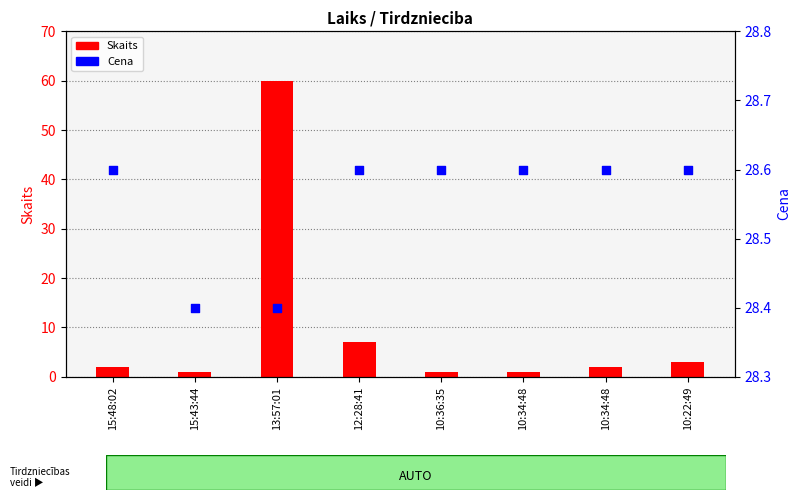

Which series contains the highest Y value?

Skaits